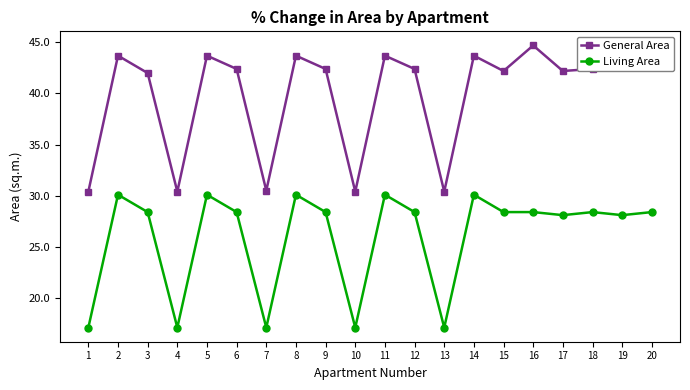

The value of General Area at 4 is 12.9. True or false?

False